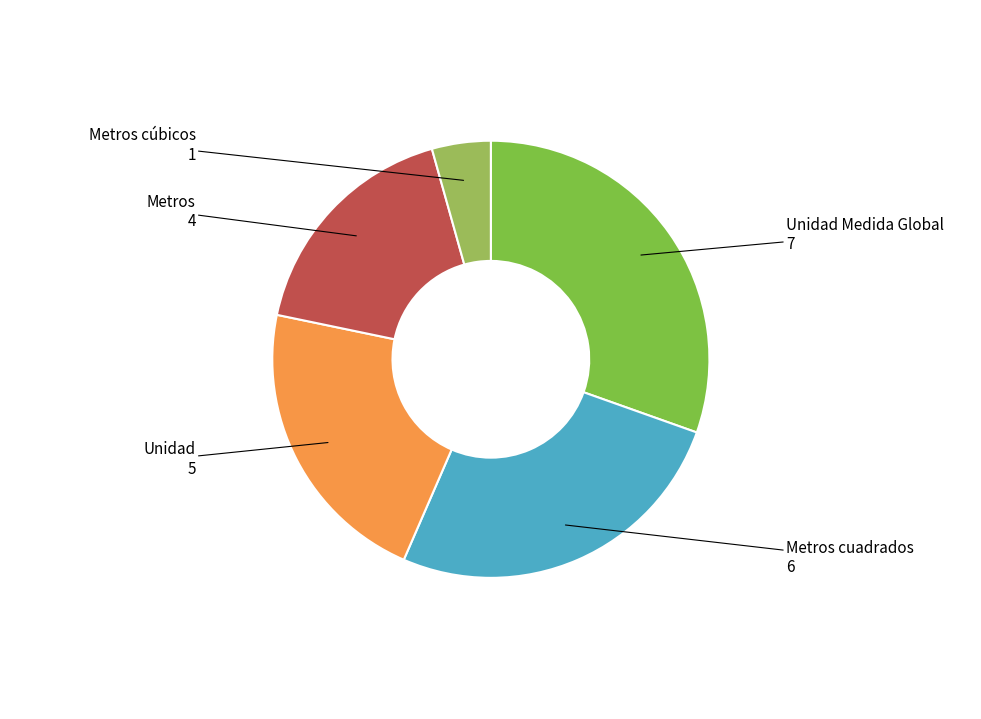

Which category has the biggest portion of the pie?

Unidad Medida Global